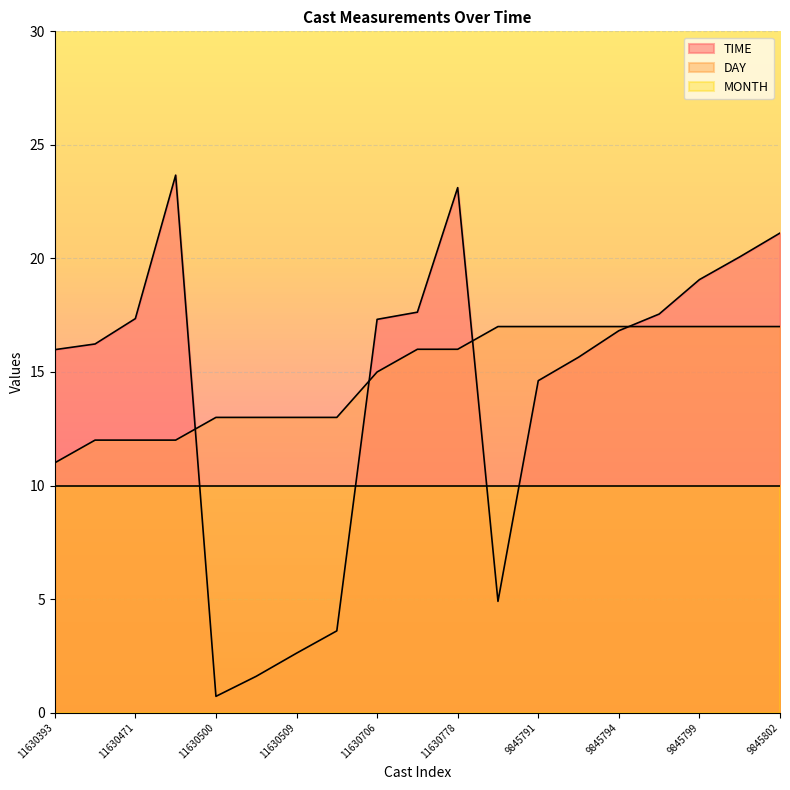

Which series has the widest spread of values?

TIME